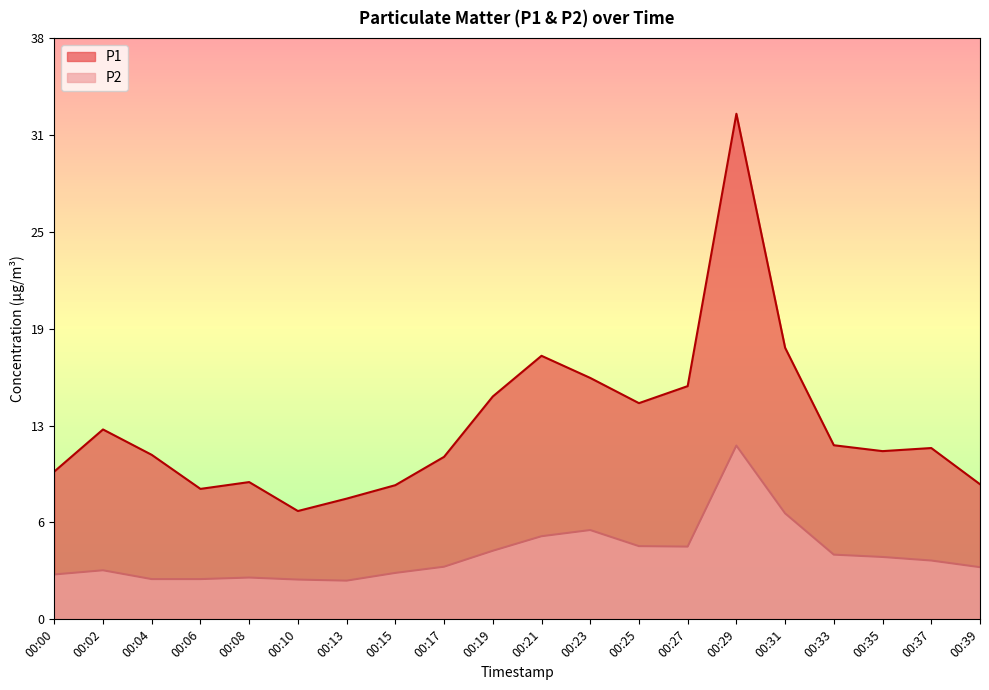

What is the average value of the P1 series?

12.6